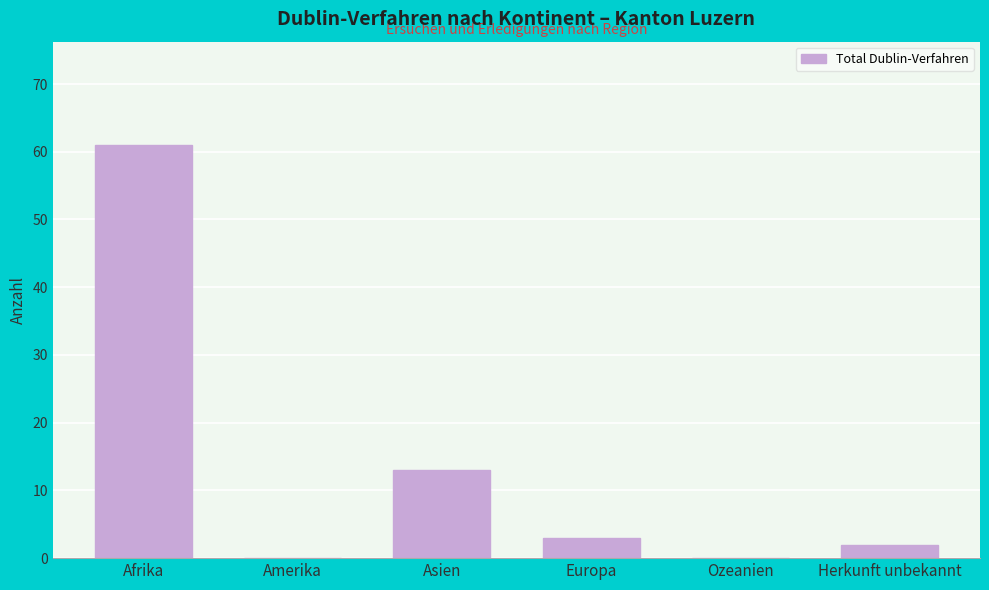

What is the change in value from Asien to Ozeanien?

-13